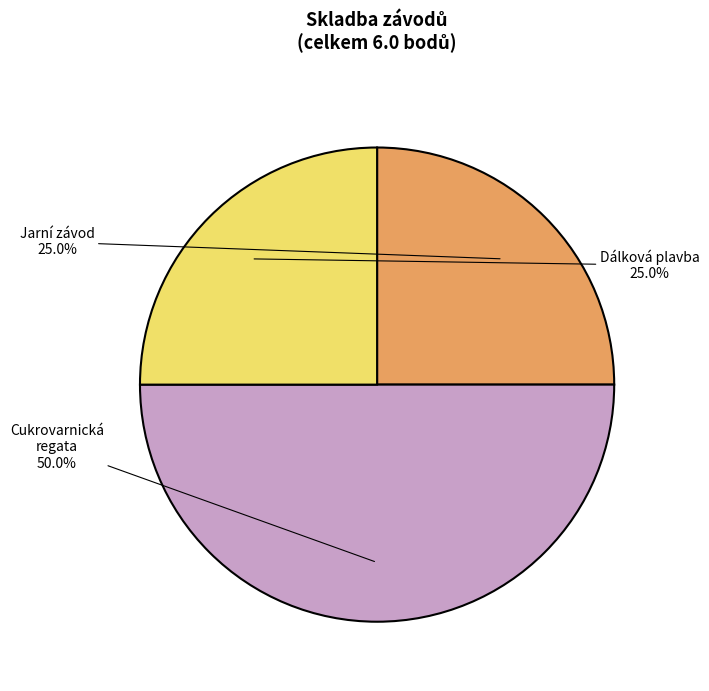

Is Dálková plavba the majority of the pie?

No